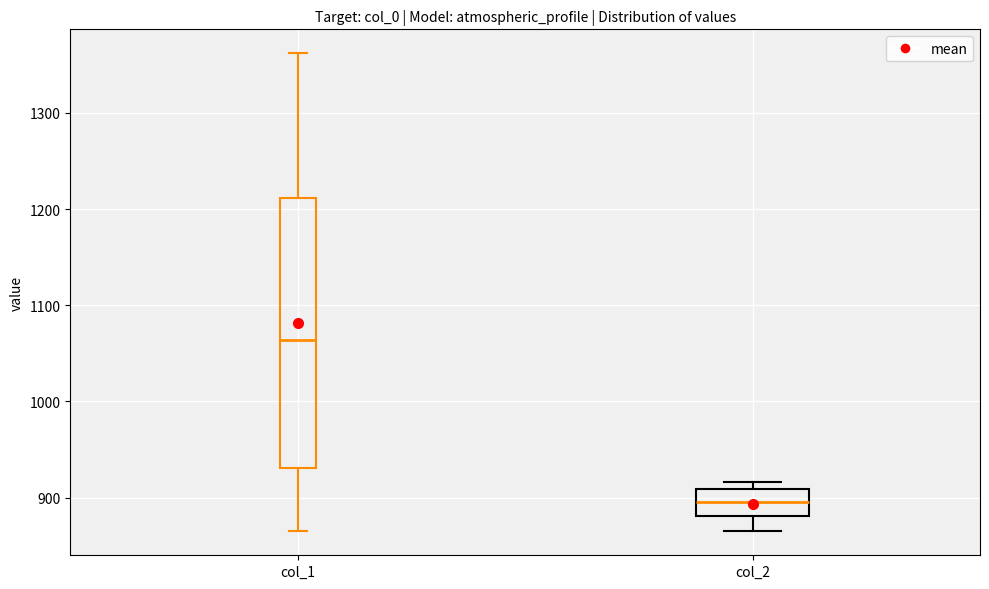

Which box is the tallest, from its lower edge to its upper edge?

col_1